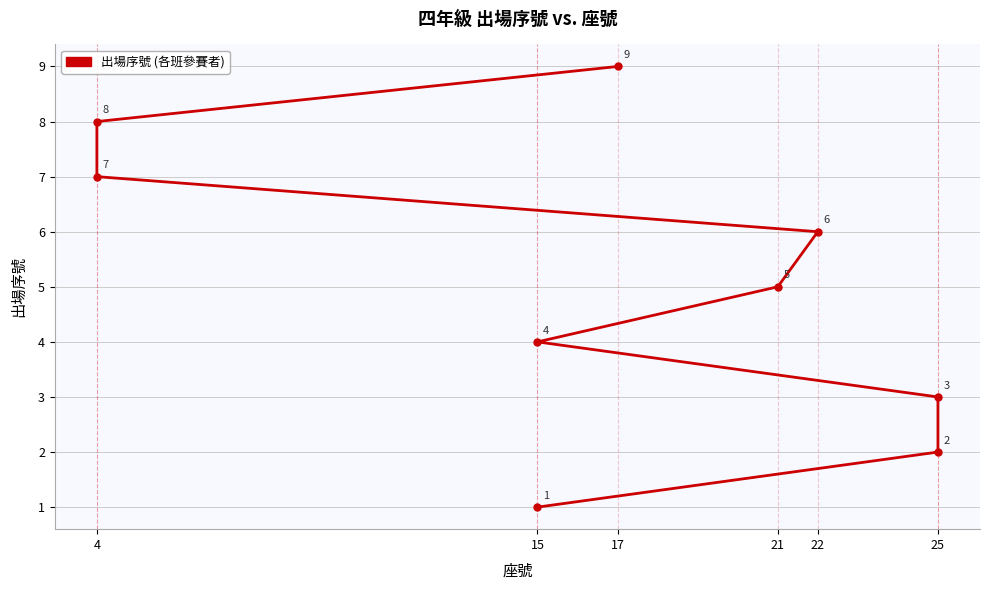

What is the minimum value shown in the chart?

1